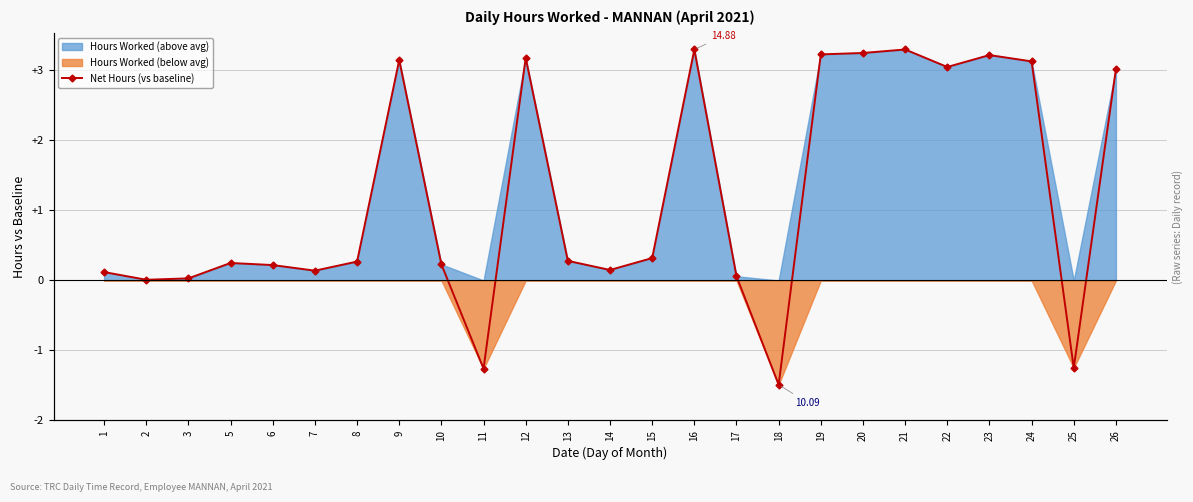

Between 25 and 17, which is larger?

17